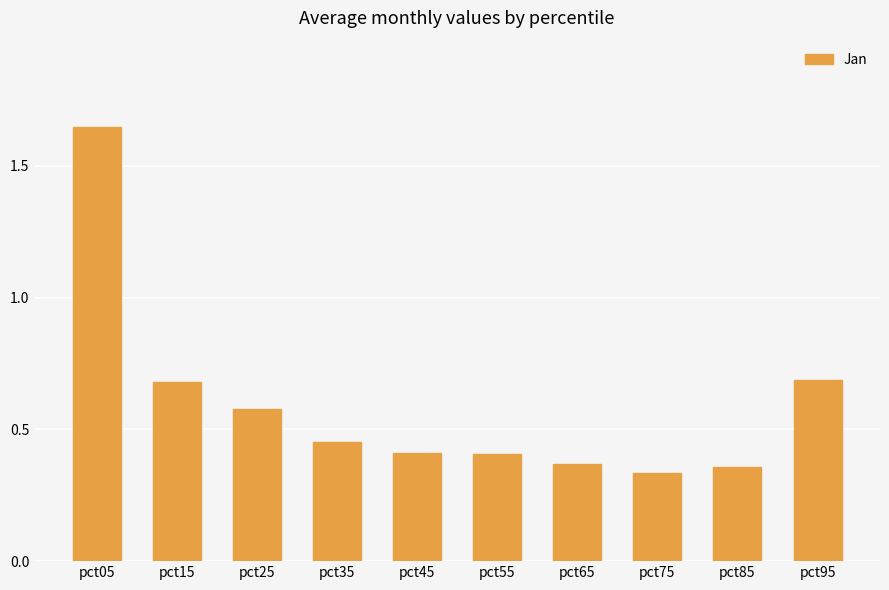

True or false: the data shows 0.4 at pct45.

True